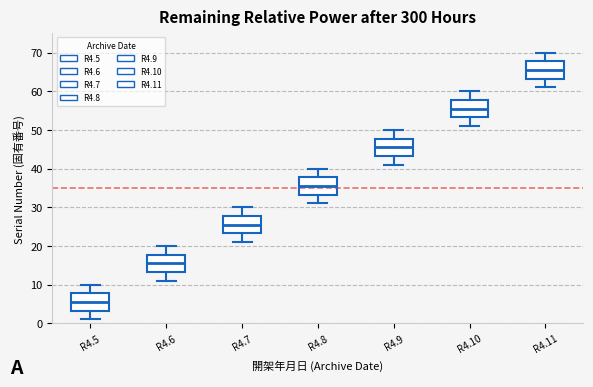

Where does the upper whisker of the box for R4.5 end on the y-axis? The values are not printed on the chart, so give them approximately, as read against the axis.

10